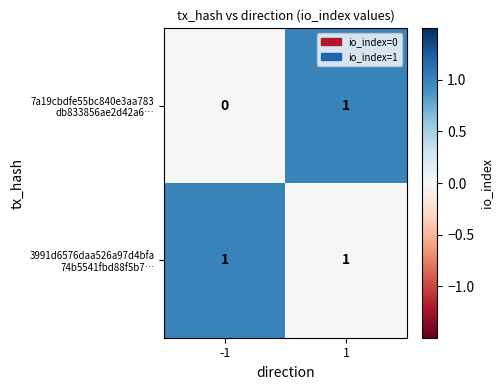

How many categories are shown in the chart?

2